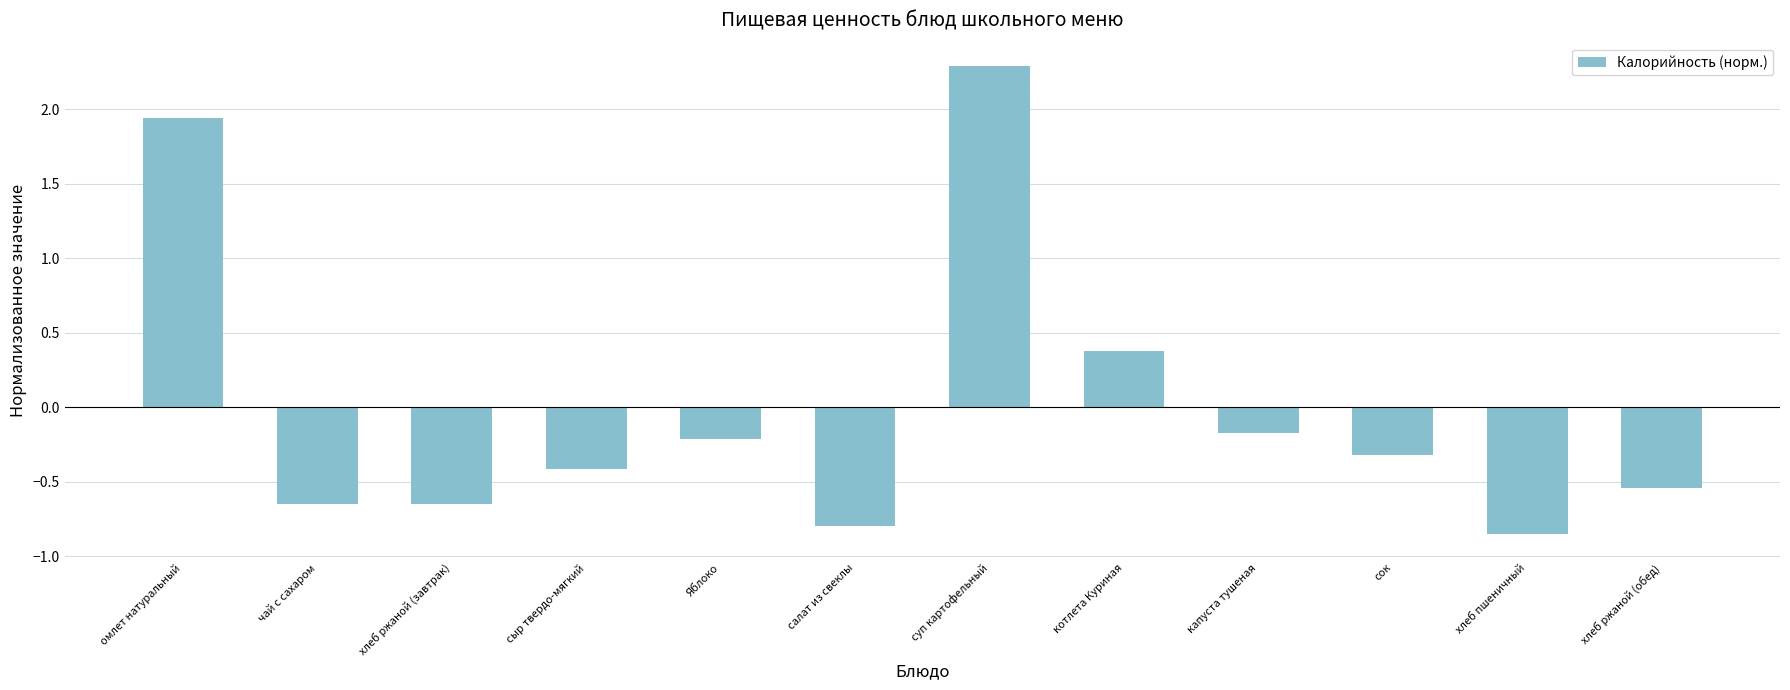

Which label corresponds to the largest value in the chart?

суп картофельный